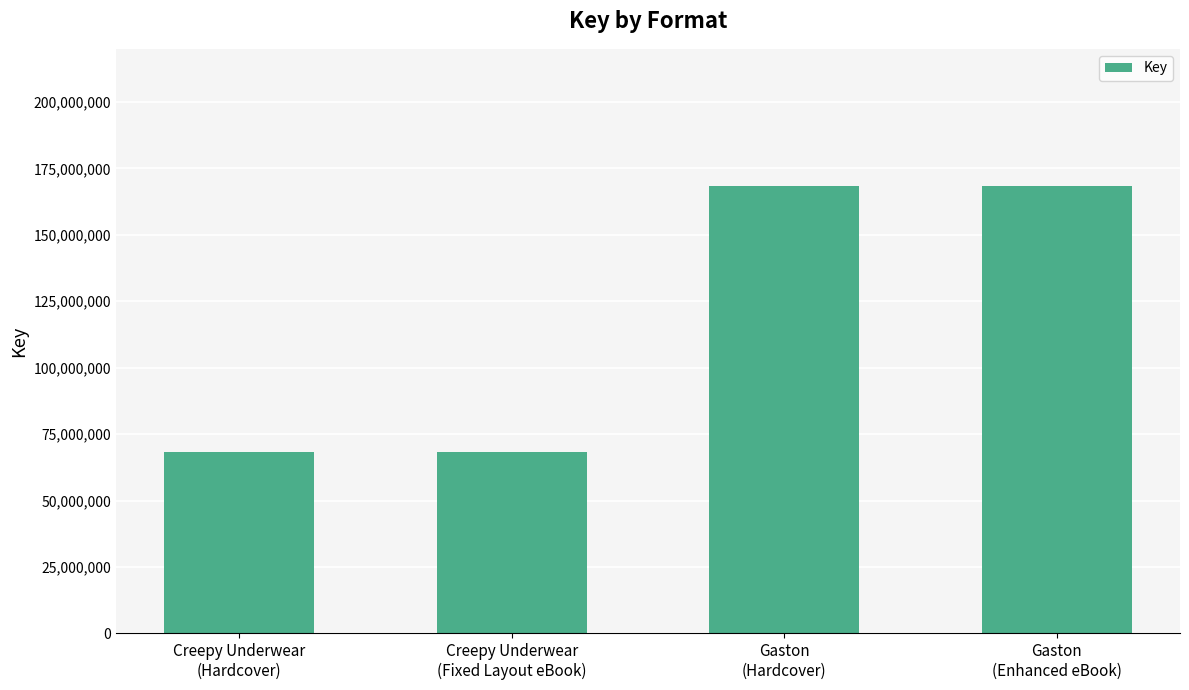

What is the smallest value displayed?

68272632